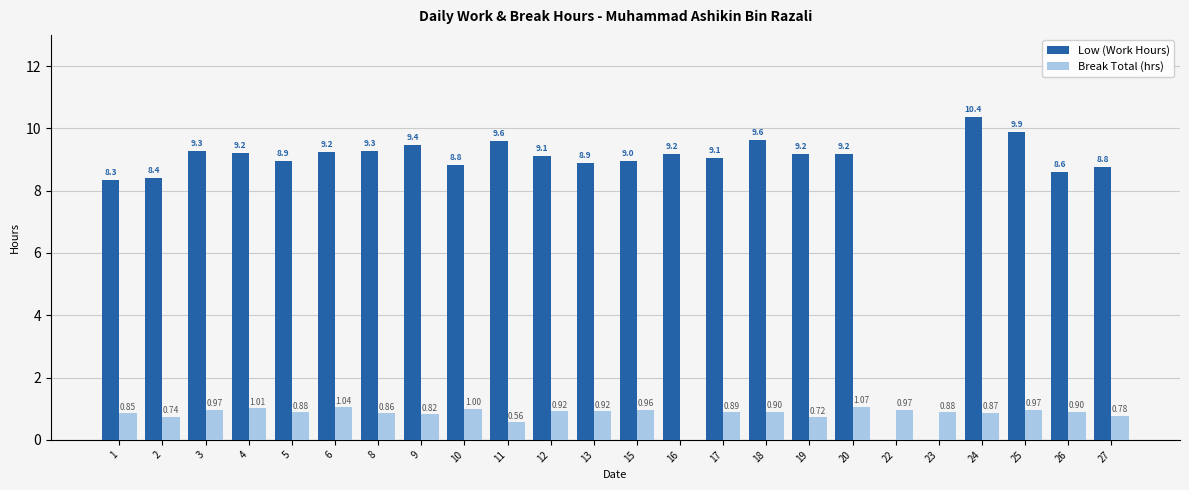

What is the highest value of the Low (Work Hours) series?

10.4